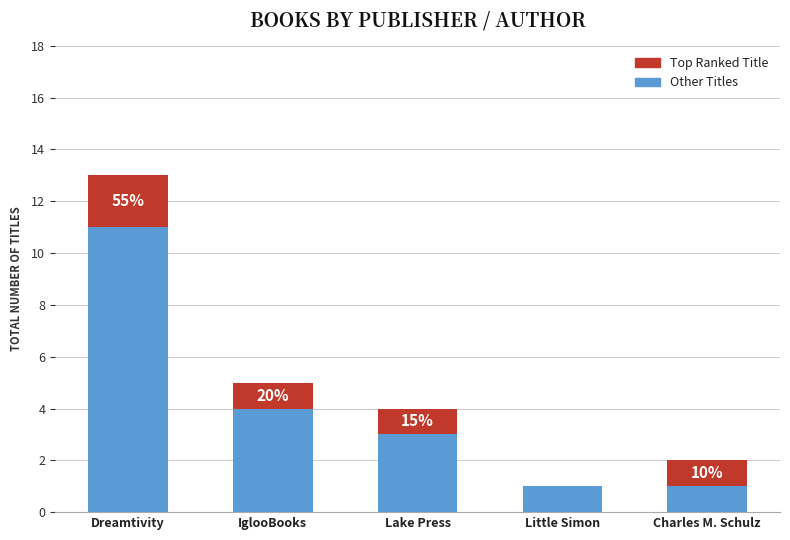

Count the number of categories in the chart.

5